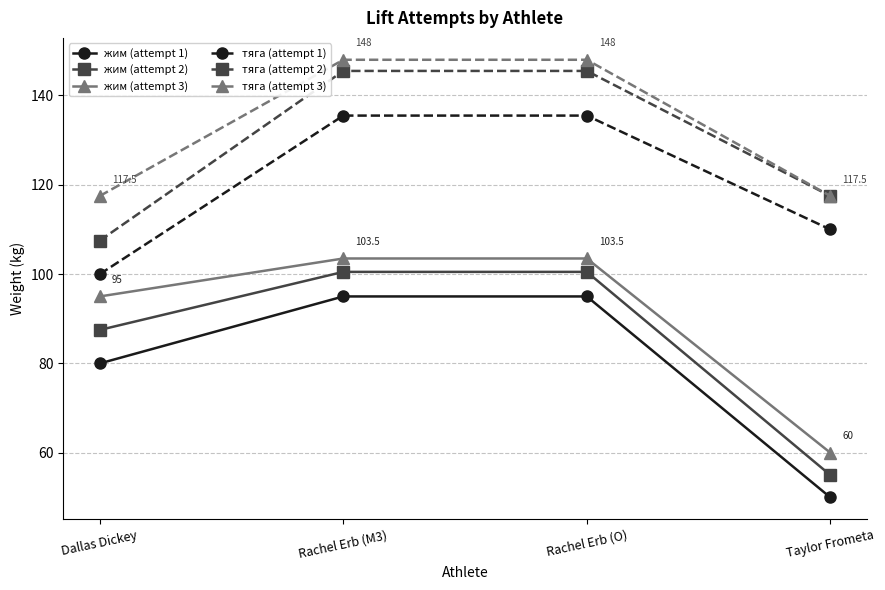

Reading left to right, transcribe all the data shown in this chart.

жим (attempt 1): Dallas Dickey=80.0	Rachel Erb (M3)=95.0	Rachel Erb (O)=95.0	Taylor Frometa=50.0
жим (attempt 2): Dallas Dickey=87.5	Rachel Erb (M3)=100.5	Rachel Erb (O)=100.5	Taylor Frometa=55.0
жим (attempt 3): Dallas Dickey=95.0	Rachel Erb (M3)=103.5	Rachel Erb (O)=103.5	Taylor Frometa=60.0
тяга (attempt 1): Dallas Dickey=100.0	Rachel Erb (M3)=135.5	Rachel Erb (O)=135.5	Taylor Frometa=110.0
тяга (attempt 2): Dallas Dickey=107.5	Rachel Erb (M3)=145.5	Rachel Erb (O)=145.5	Taylor Frometa=117.5
тяга (attempt 3): Dallas Dickey=117.5	Rachel Erb (M3)=148.0	Rachel Erb (O)=148.0	Taylor Frometa=117.5